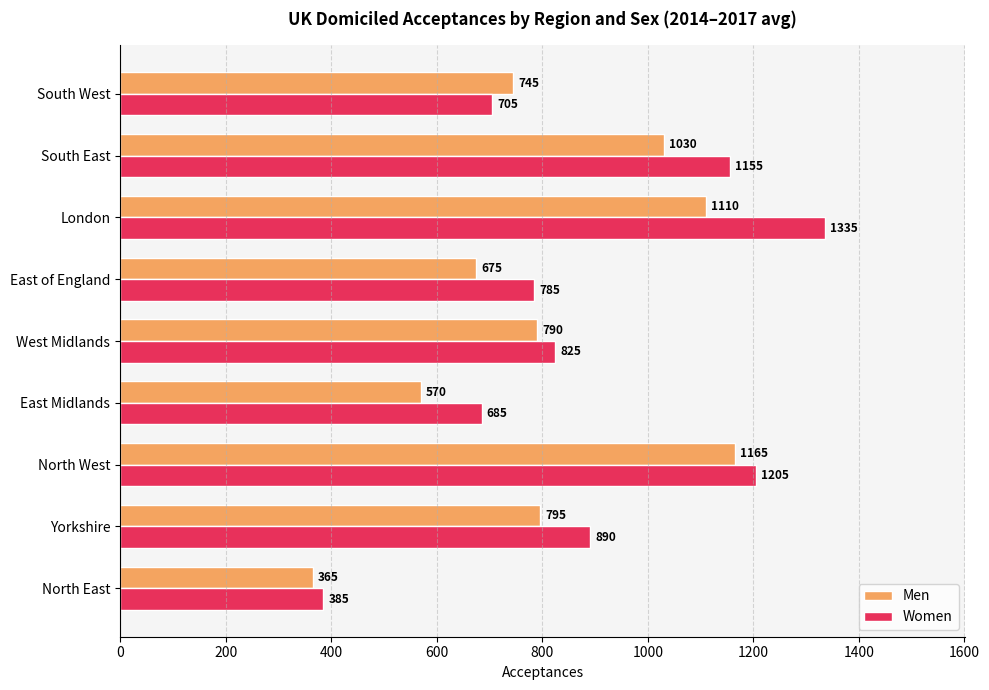

What is the smallest value displayed?

365